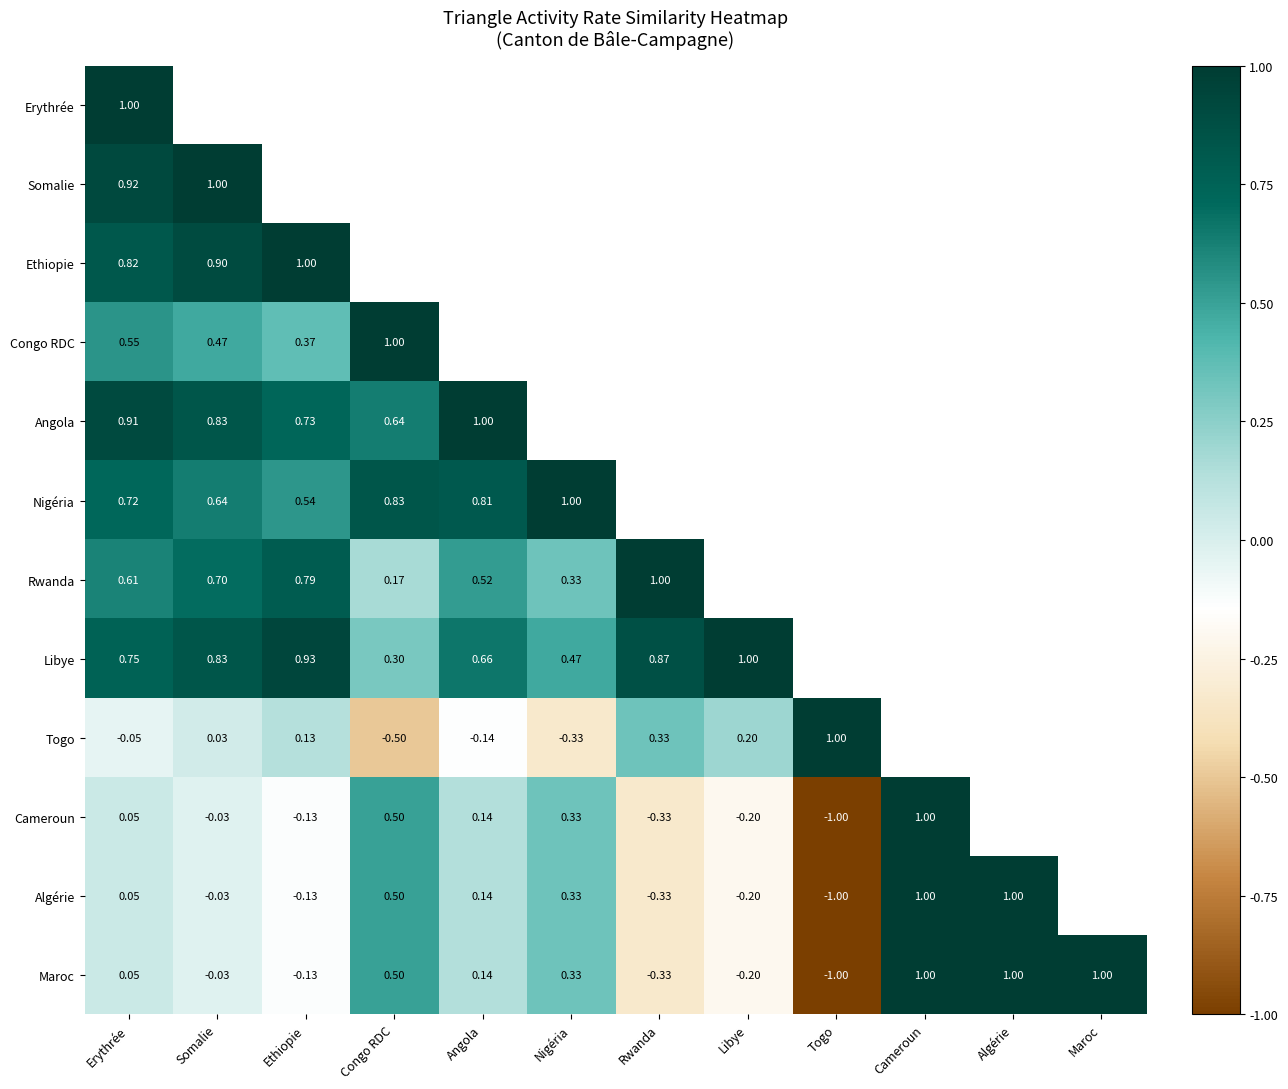

Count the number of data series in this chart.

12